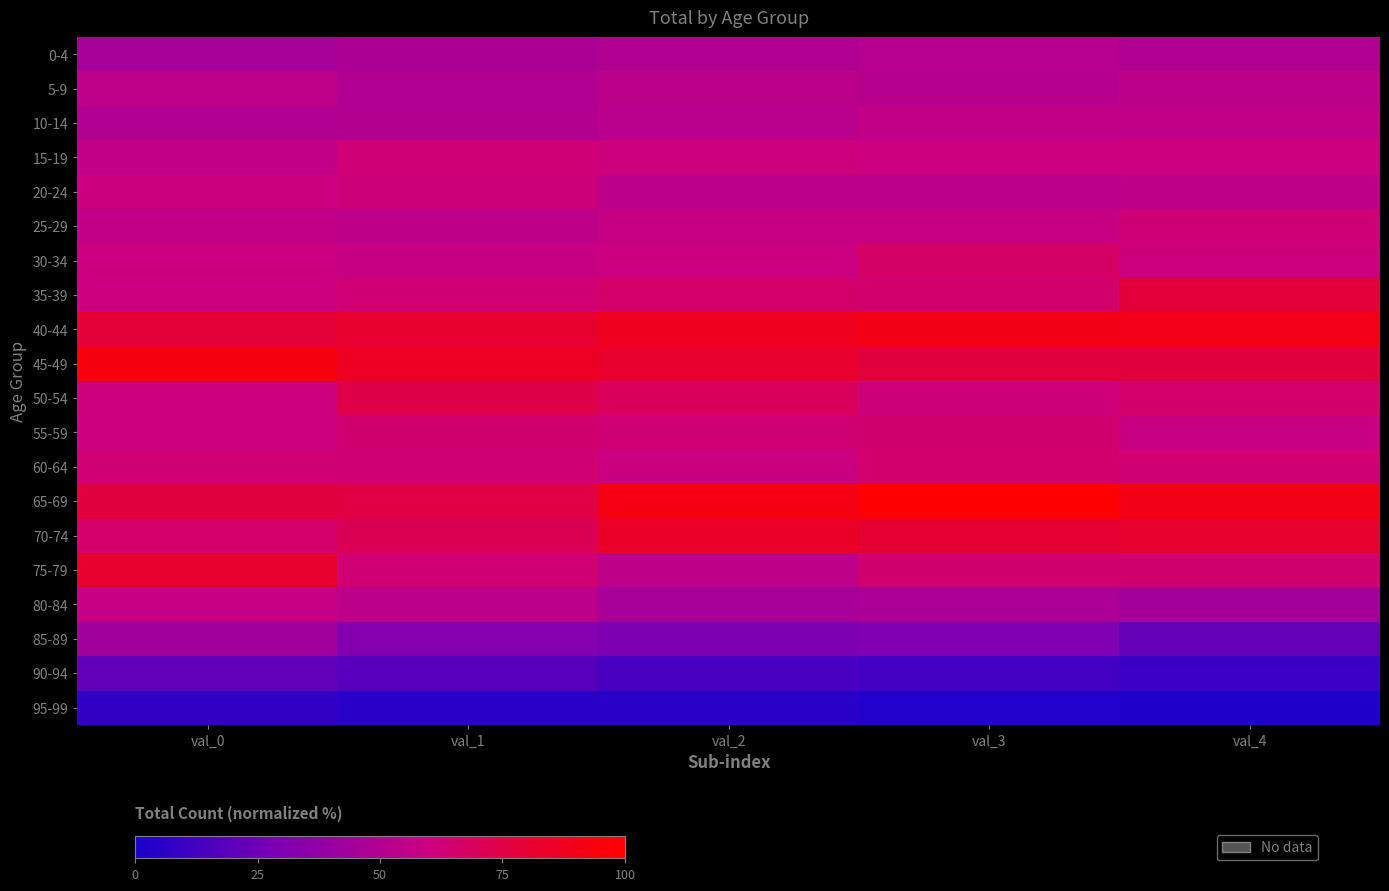

Which label corresponds to the largest value in the chart?

val_3